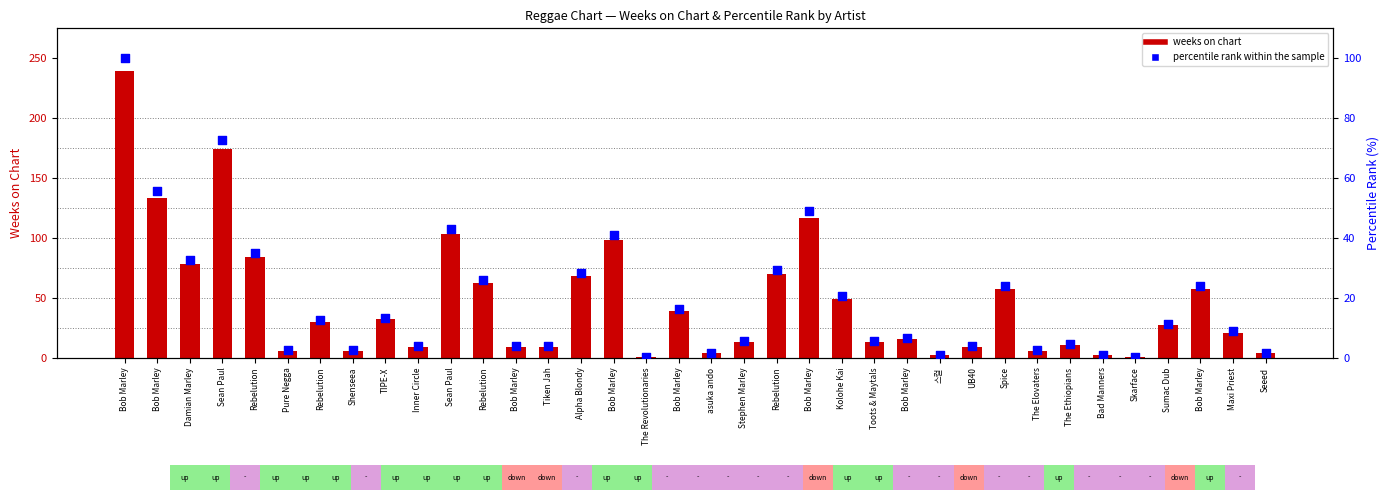

Which series has the largest Y range (max minus min)?

weeks on chart